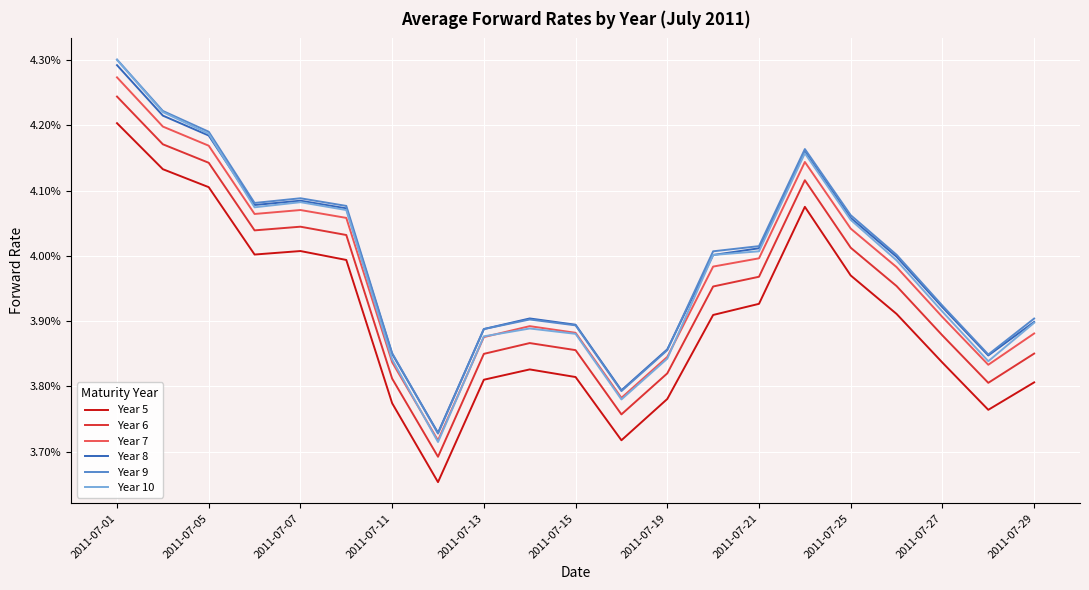

True or false: Year 10 has more than 2 interior local peaks.

True